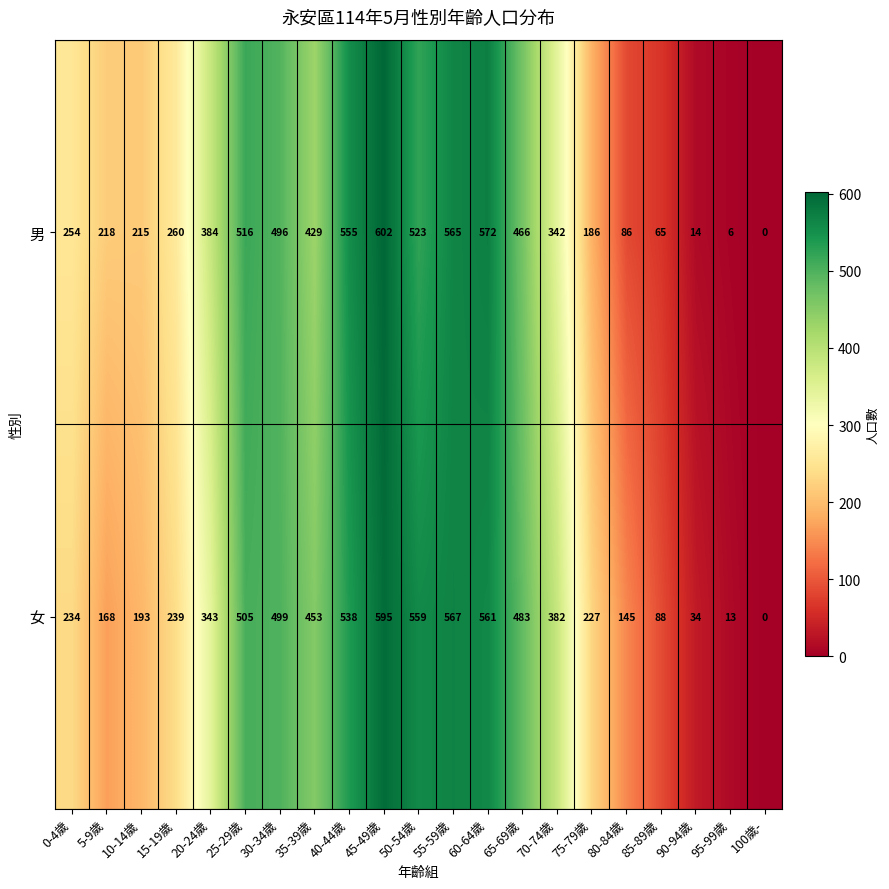

Which series changed the most between 30-34歲 and 85-89歲?

男